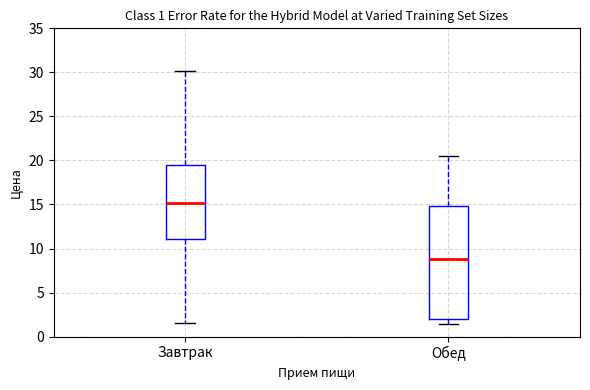

Comparing the boxes themselves (not the whiskers), which one is the tallest?

Обед